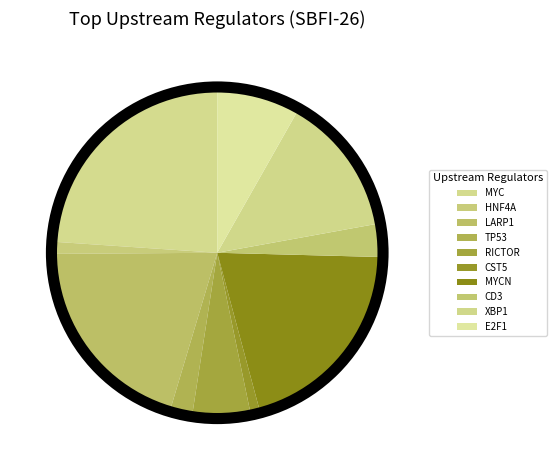

What percentage is the E2F1 slice, to the nearest percent?

8%